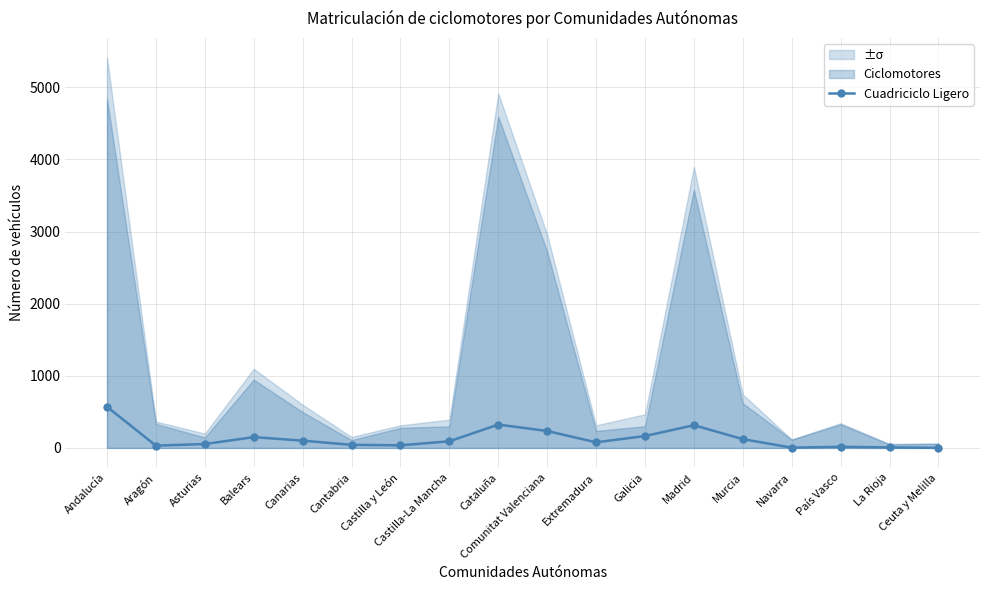

At which category does the data reach its first local peak?

Balears